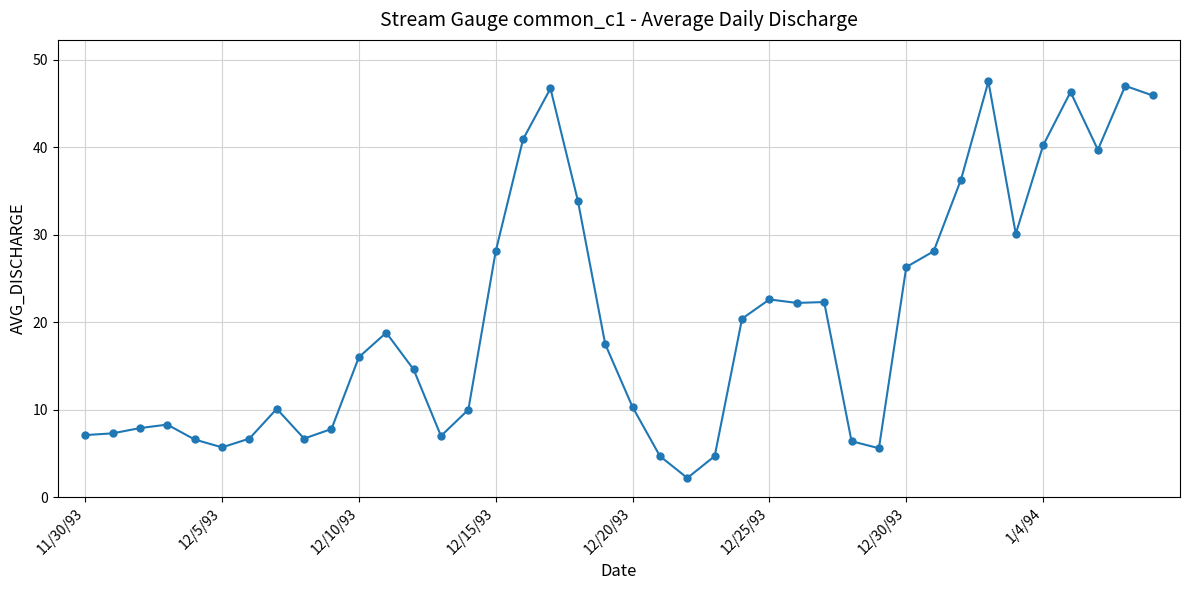

How many distinct data groups are displayed?

1